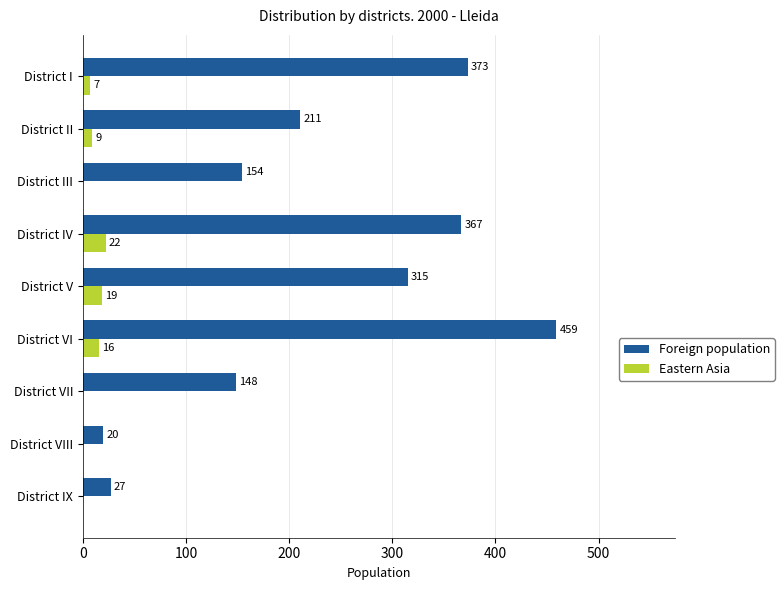

Between District II and District V, which series saw the biggest shift?

Foreign population